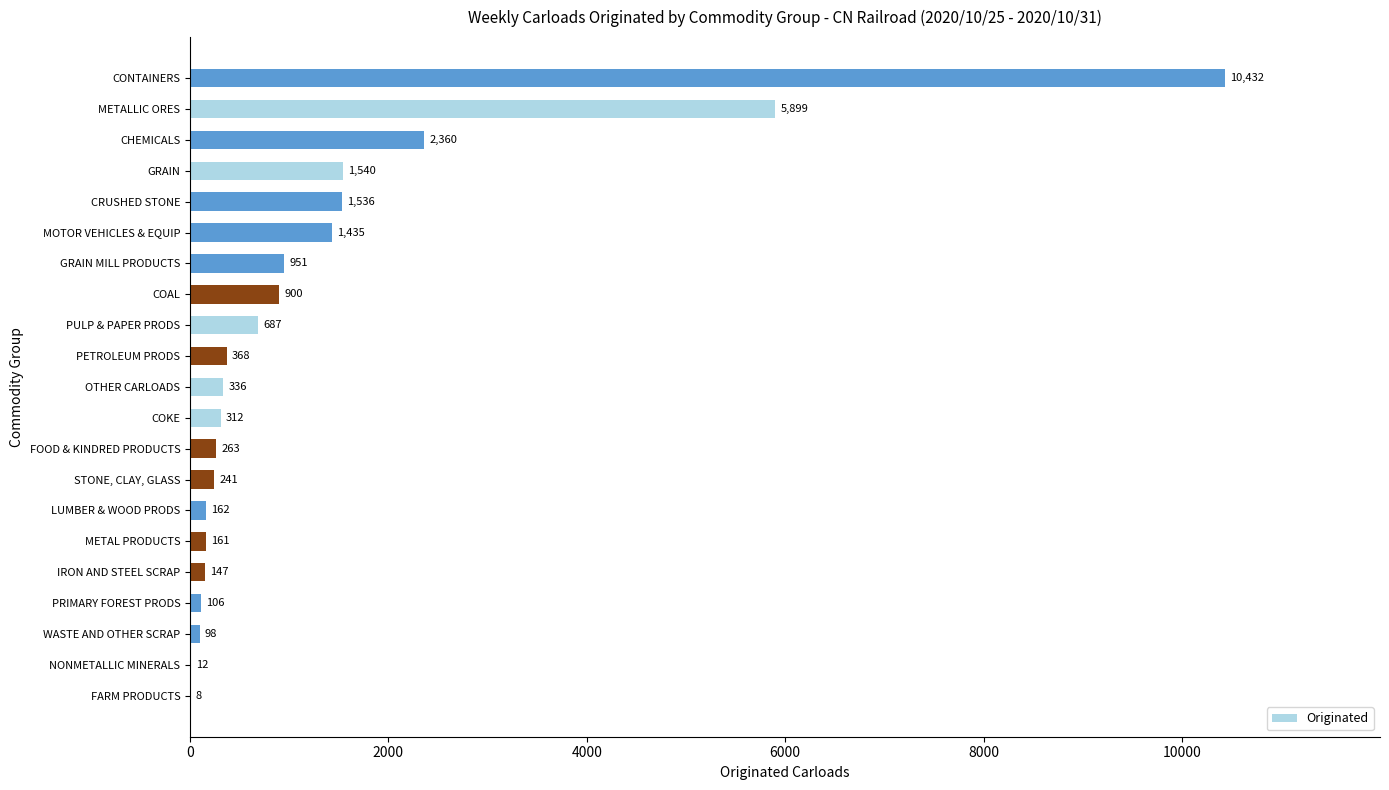

What value does the data have at GRAIN?

1540